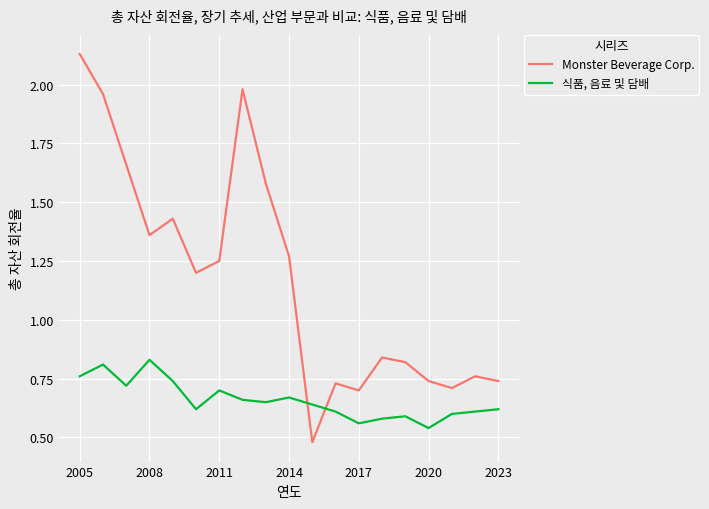

Rank the series by their average value, from lowest to highest.

식품, 음료 및 담배, Monster Beverage Corp.